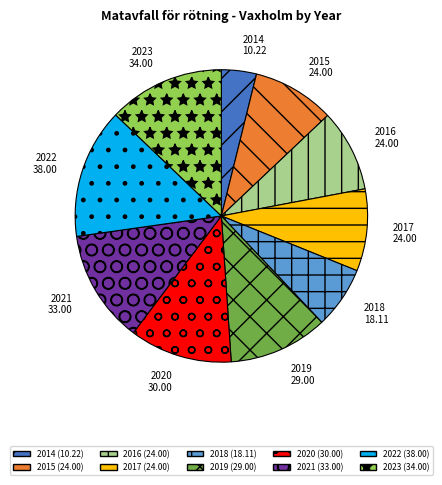

True or false: 2022 accounts for 6% of the total.

False